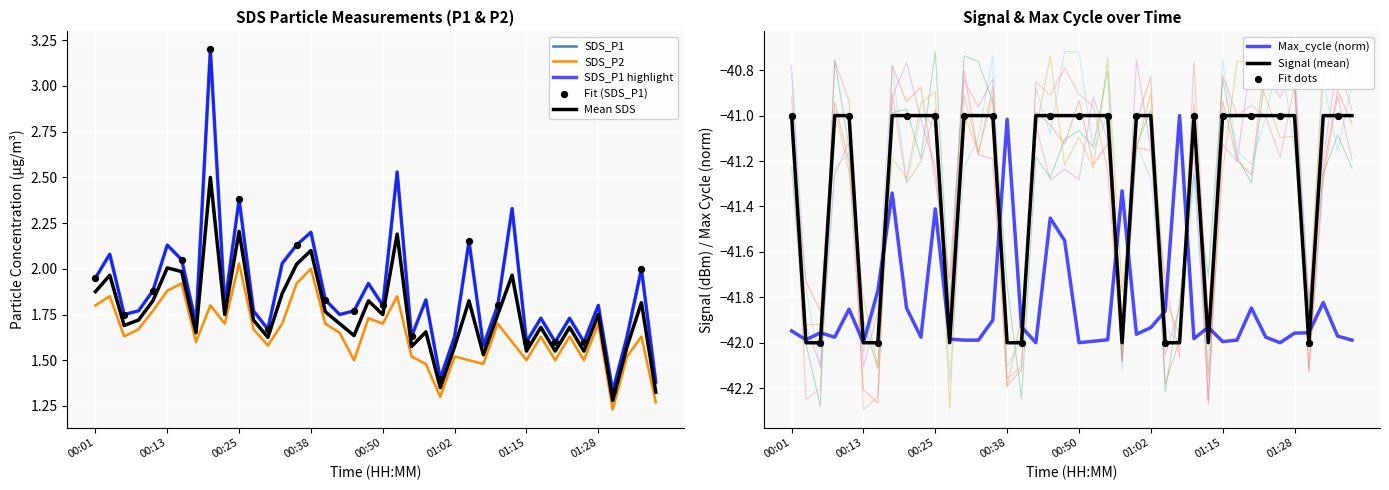

What is the maximum value for Signal (mean)?

-41.0